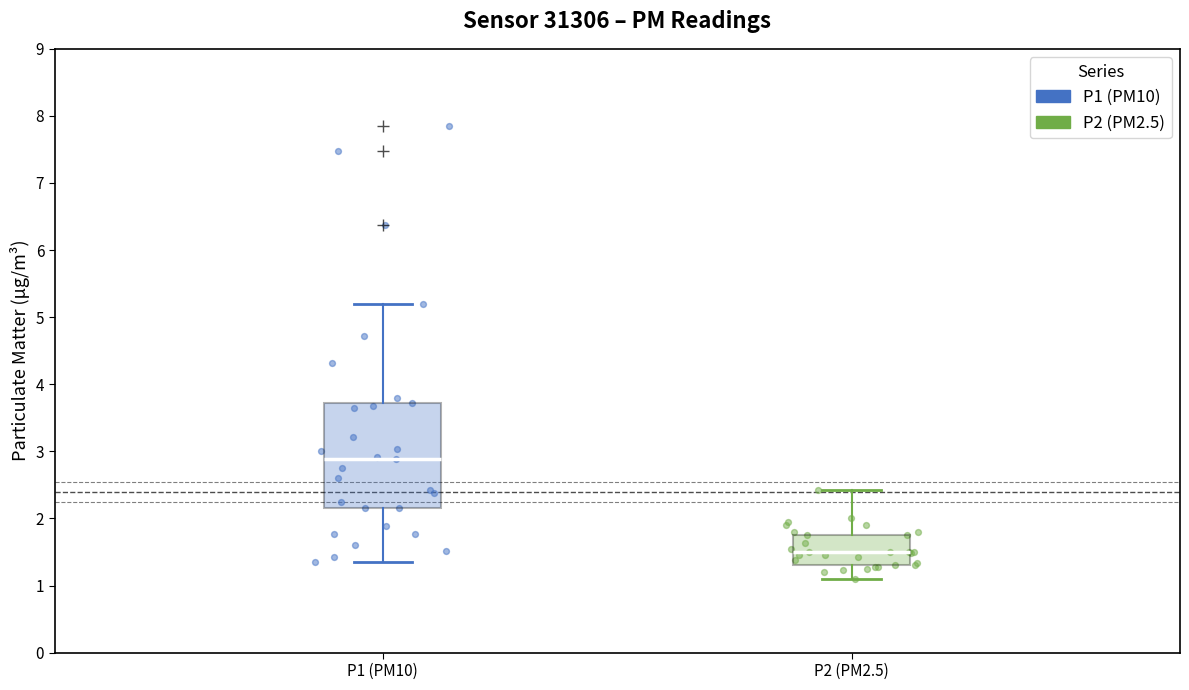

Where does the median line of the box for P2 (PM2.5) sit on the y-axis? The values are not printed on the chart, so give them approximately, as read against the axis.

1.5